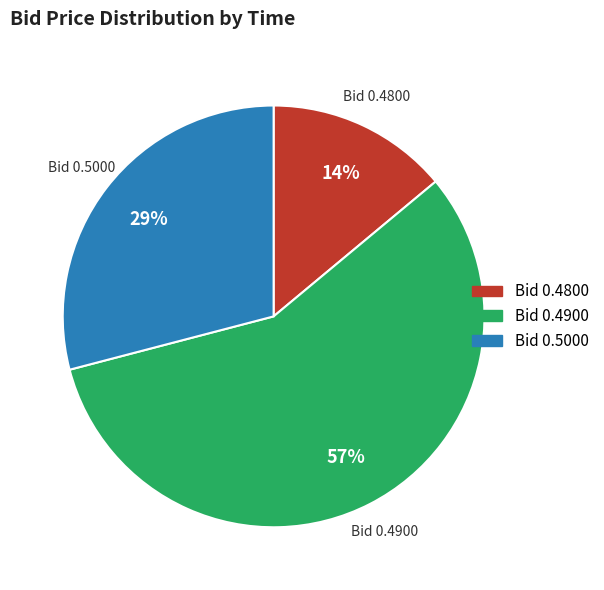

What is the majority slice?

Bid 0.4900